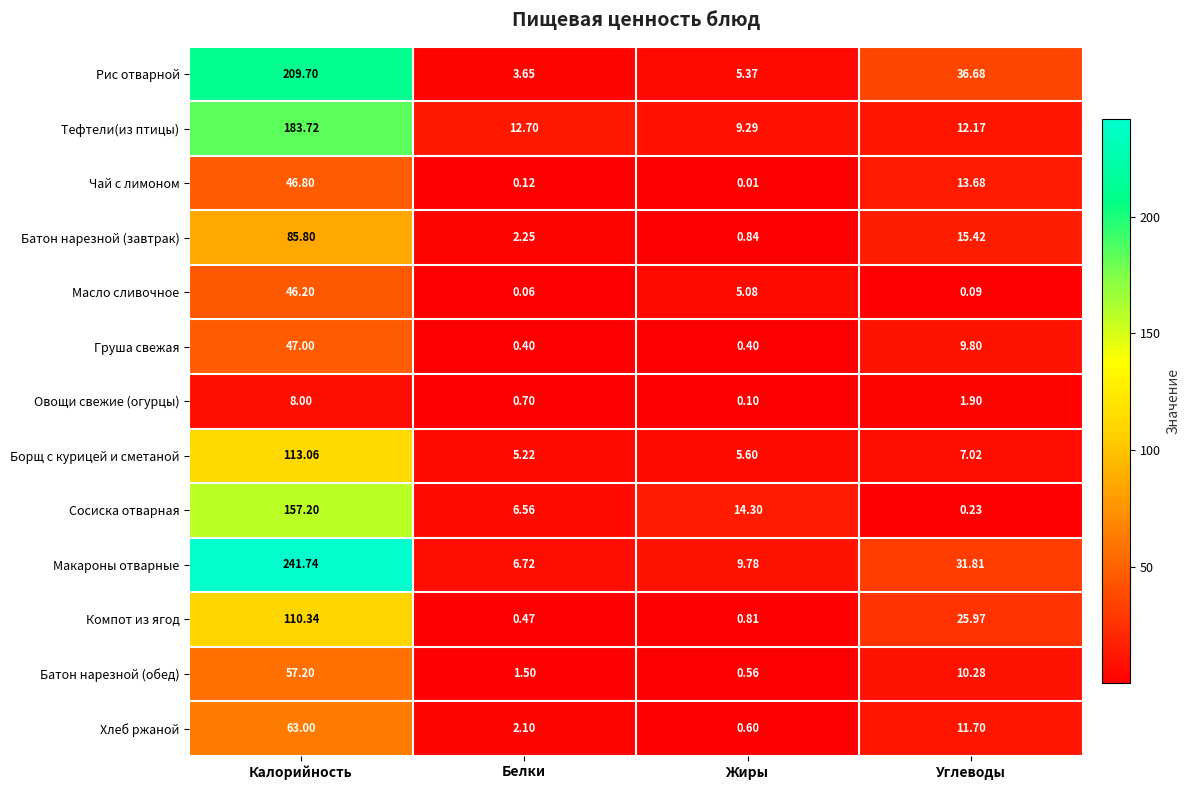

Where is Батон нарезной (обед) nearest to the value 28?

Углеводы